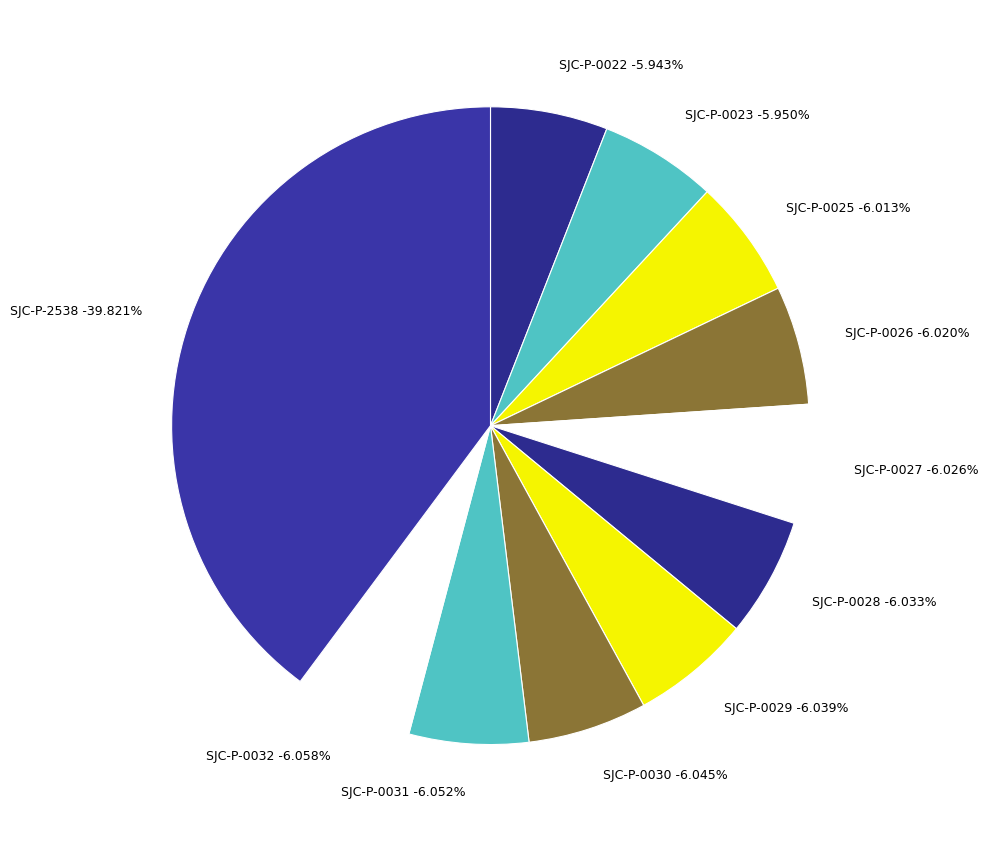

Rank the categories by value from lowest to highest.

SJC-P-0022, SJC-P-0023, SJC-P-0025, SJC-P-0026, SJC-P-0027, SJC-P-0028, SJC-P-0029, SJC-P-0030, SJC-P-0031, SJC-P-0032, SJC-P-2538